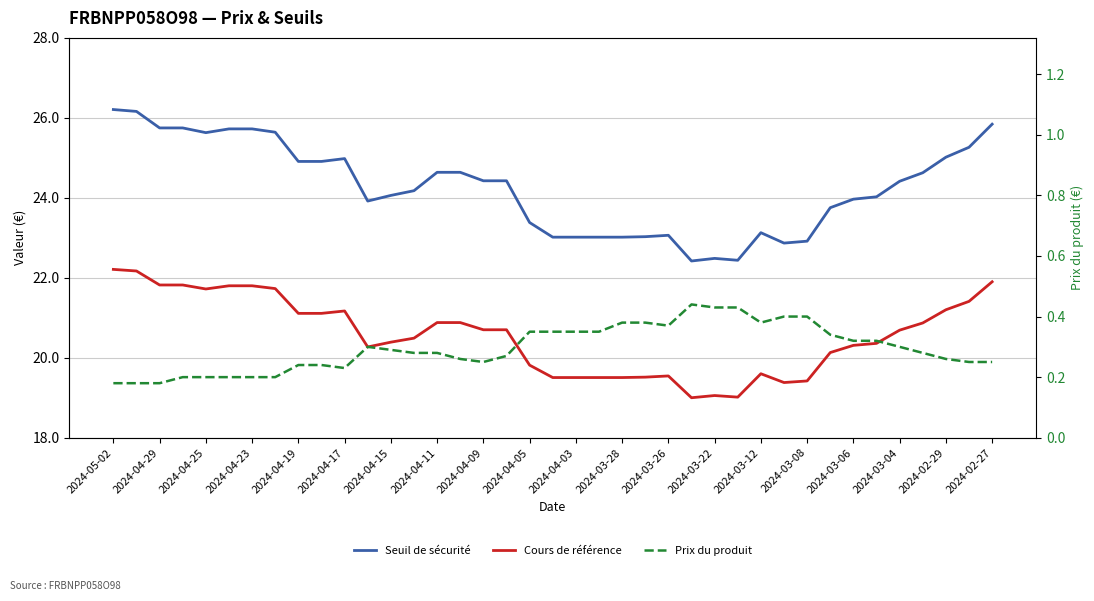

True or false: Seuil de sécurité and Prix du produit cross at least once.

False